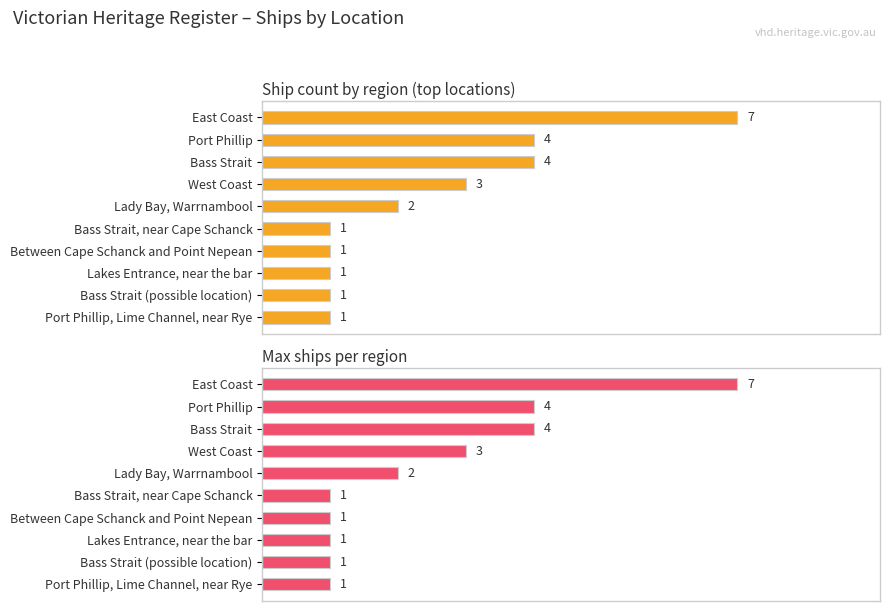

What is the difference between the second highest and minimum values in the Count series?

2